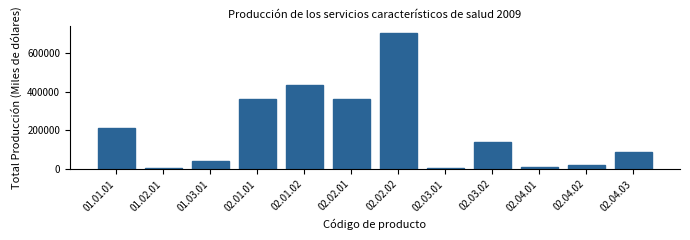

Is it true that the value at 02.02.01 is 613280?

False